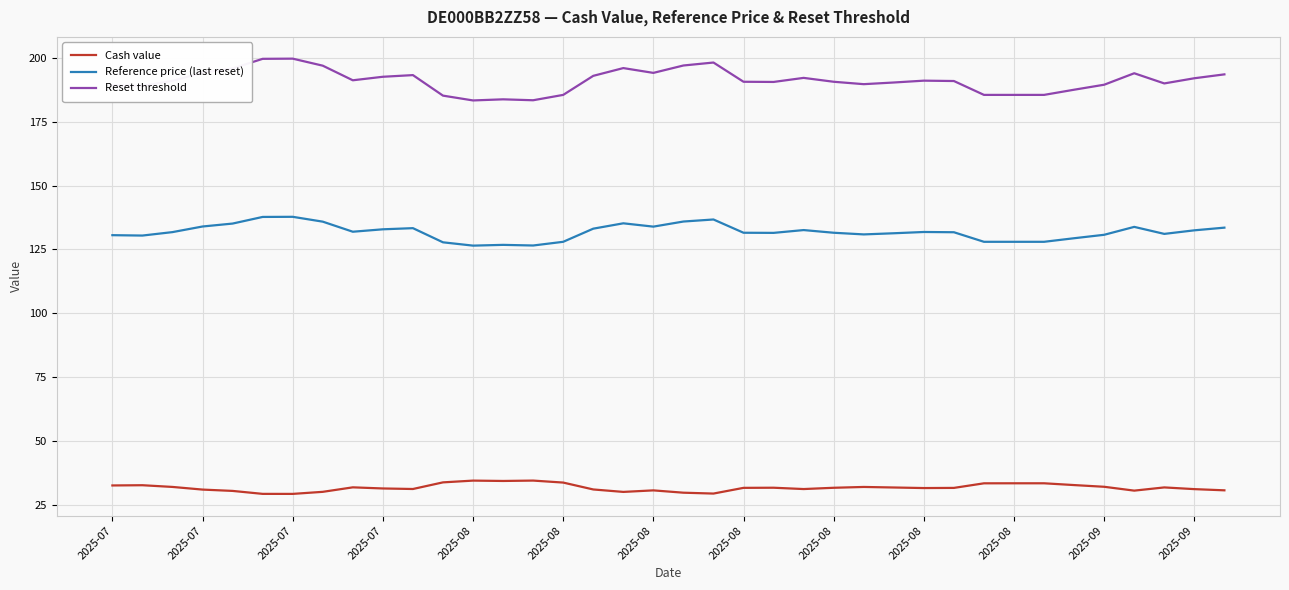

True or false: Reference price (last reset) and Cash value intersect in this chart.

False